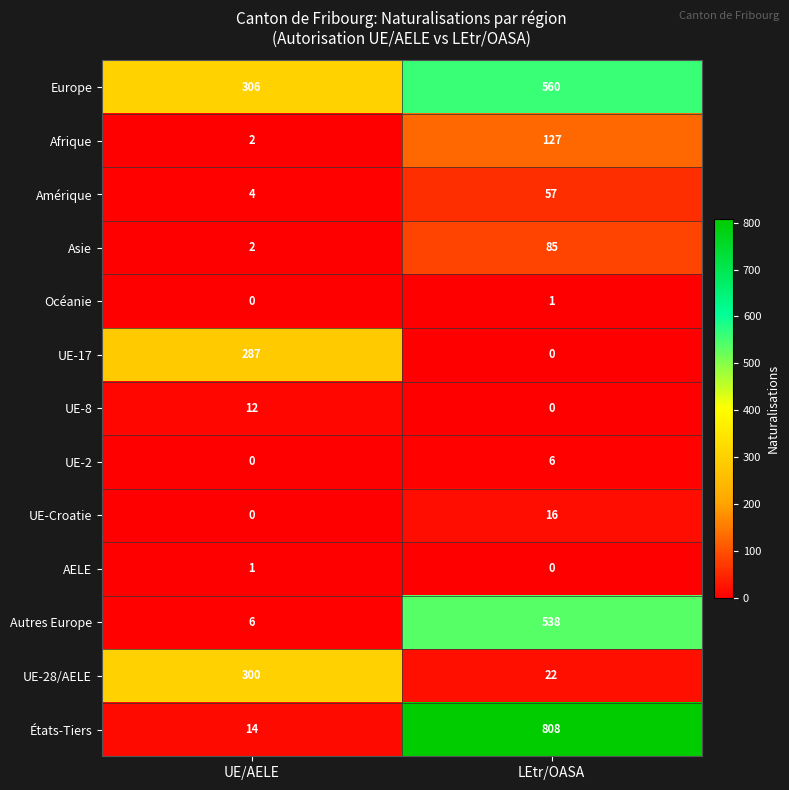

Where is Asie nearest to the value 43?

UE/AELE